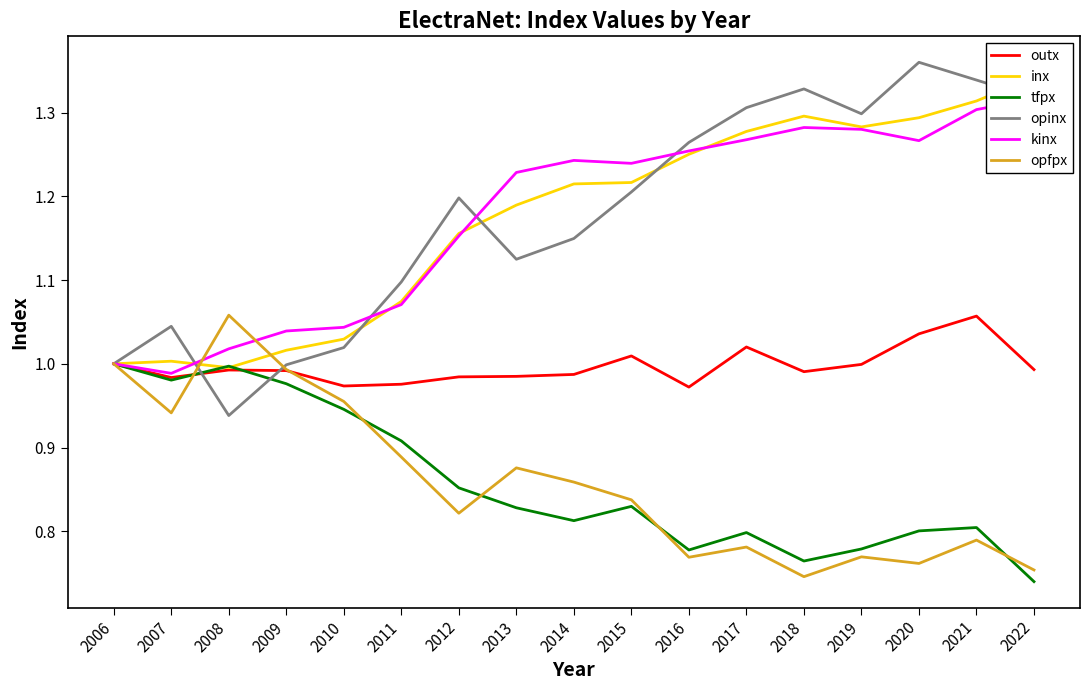

Which category has the highest value across all series?

2020